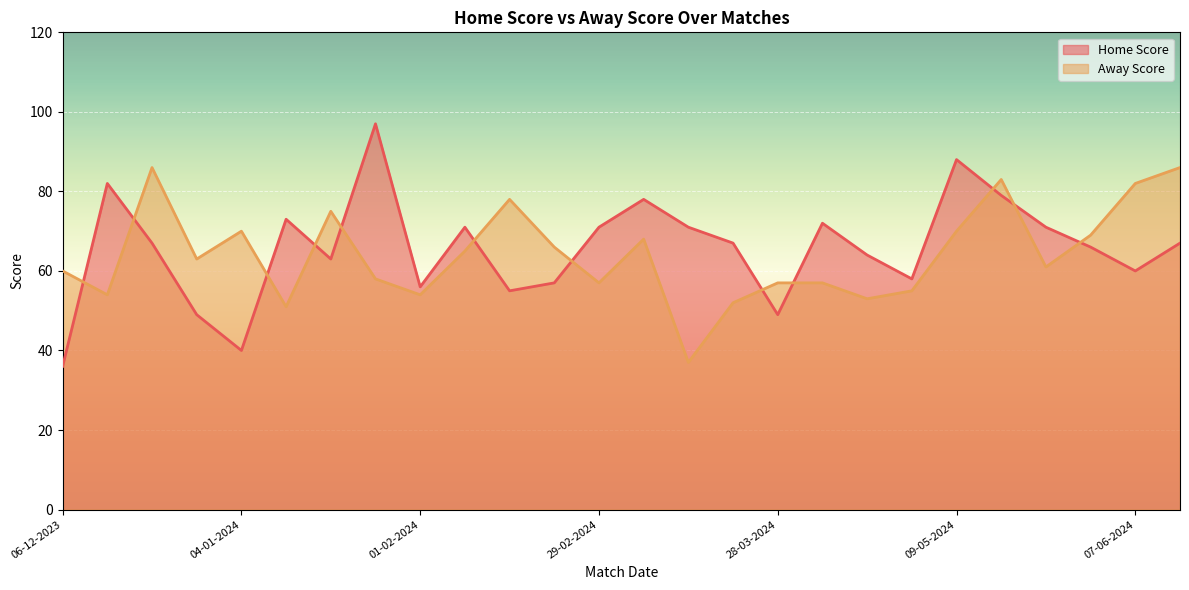

Where is Home Score nearest to the value 66?

01-06-2024